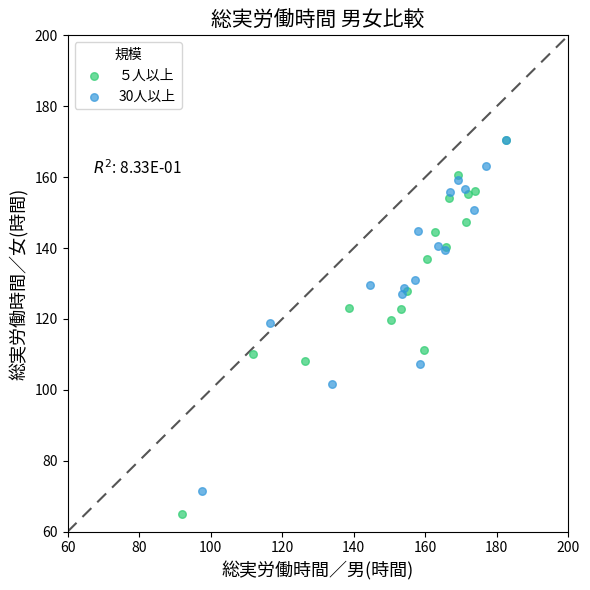

Which series has the largest Y range (max minus min)?

５人以上